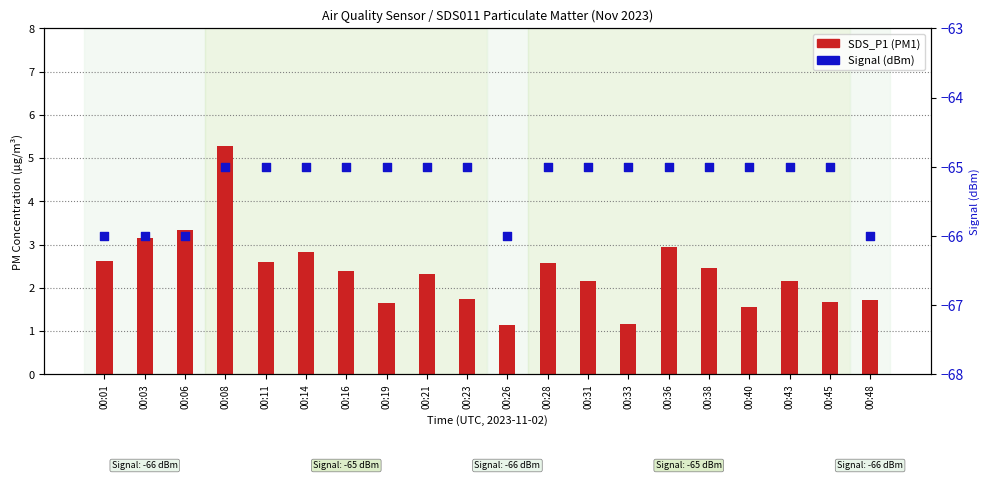

What are all the series names shown in the legend?

SDS_P1 (PM1), Signal (dBm)